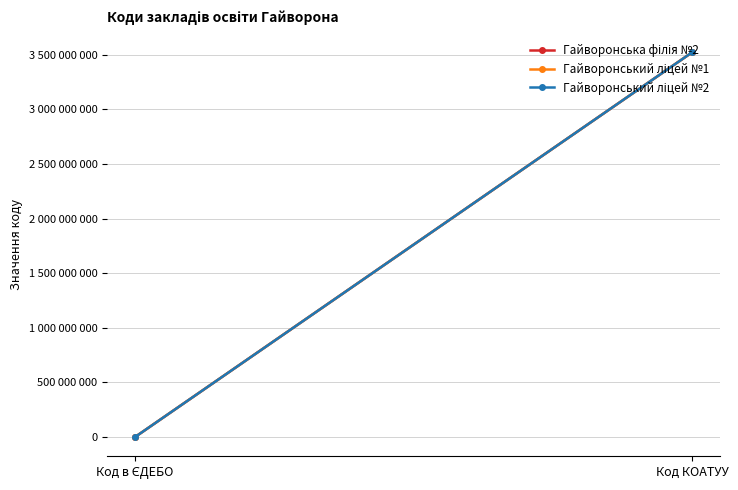

What is the difference between the maximum and minimum values in the Гайворонський ліцей №2 series?

3520958858